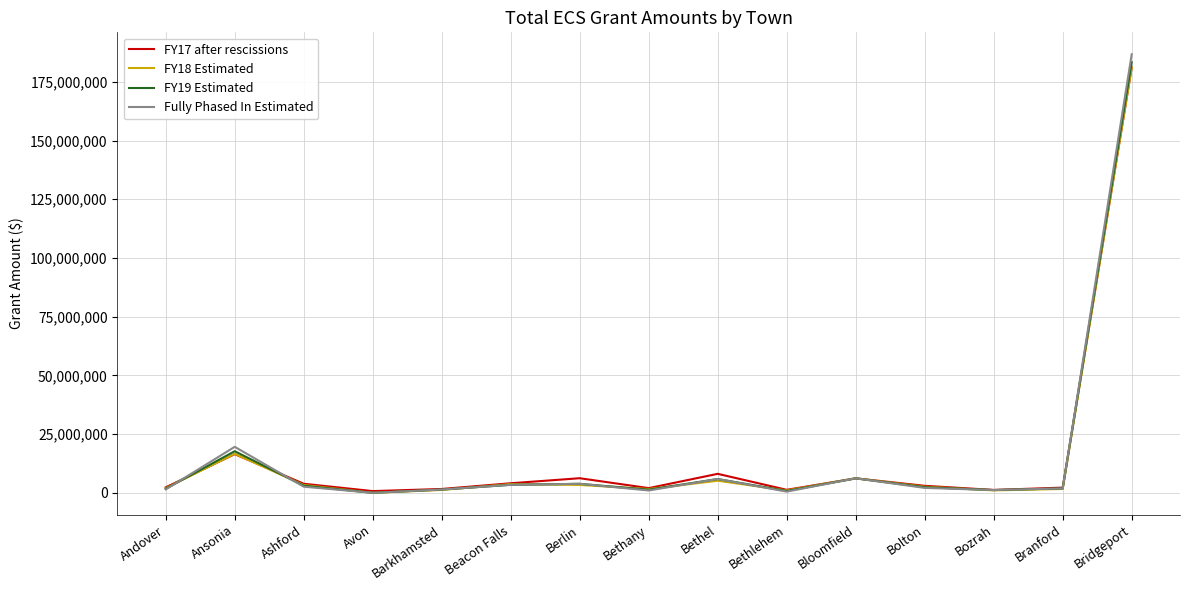

What is the approximate value of FY17 after rescissions at Avon, to the nearest 100?

731500